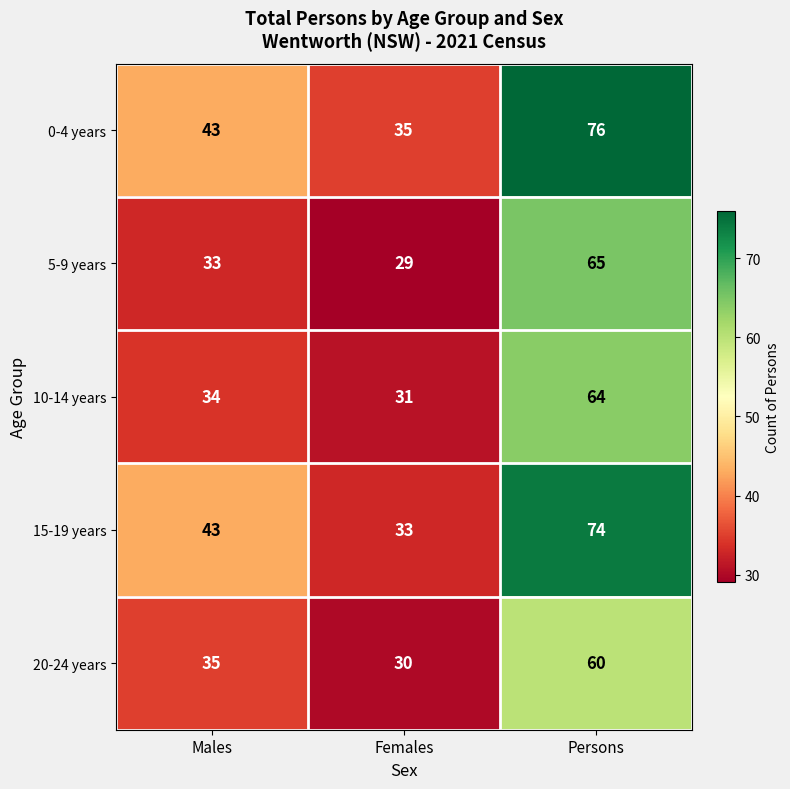

Is it true that 5-9 years equals 12 at Males?

False